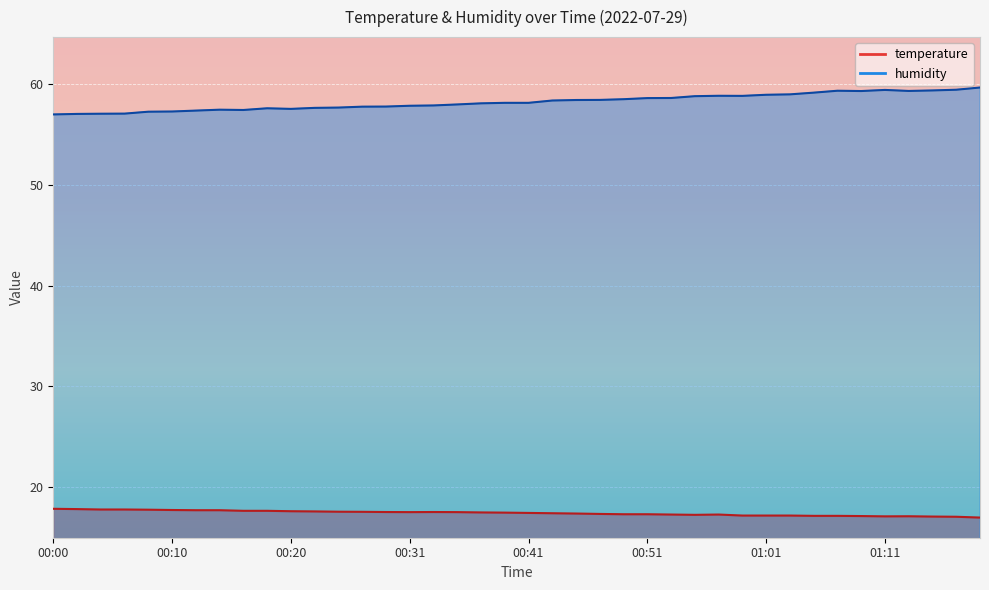

What is the label of the 37th point from the right?

00:06